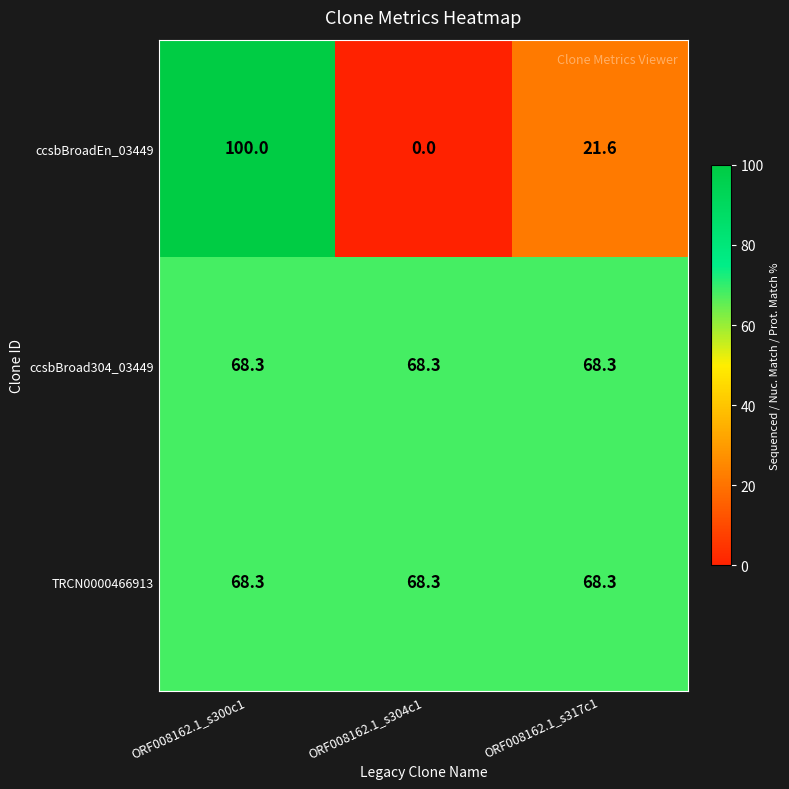

True or false: TRCN0000466913 has a value of 68.3 at ORF008162.1_s304c1.

True